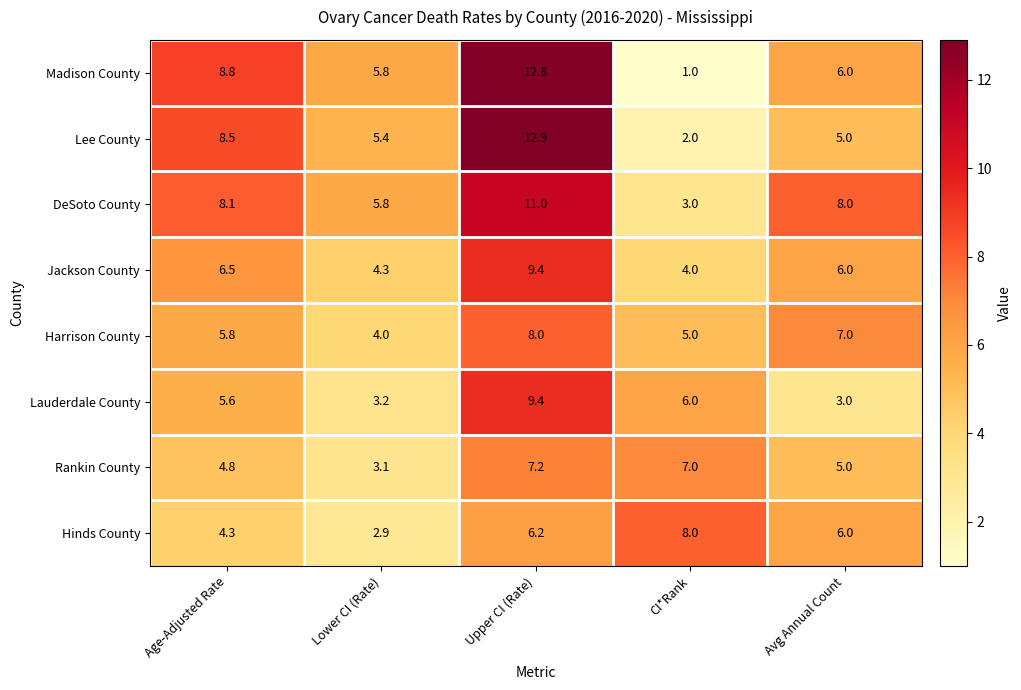

Rank the categories by Lauderdale County value from lowest to highest.

Avg Annual Count, Lower CI (Rate), Age-Adjusted Rate, CI*Rank, Upper CI (Rate)